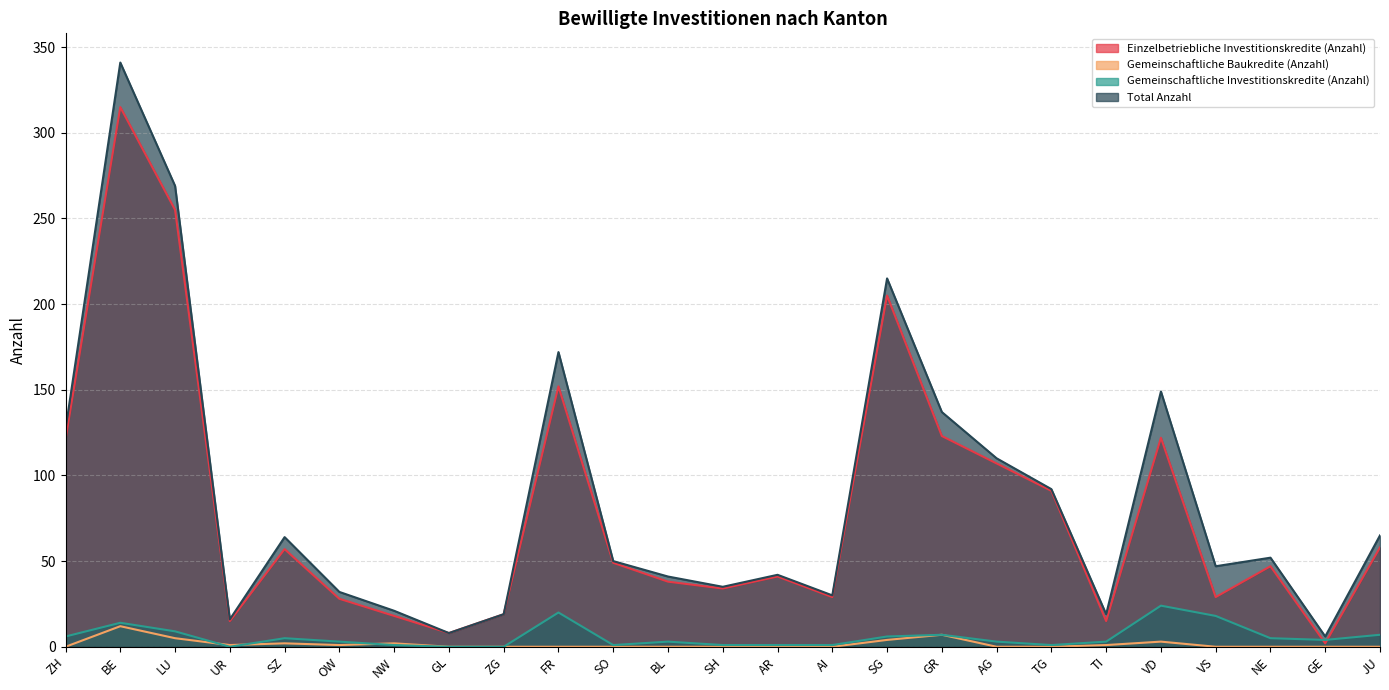

The value of Total Anzahl at NW is 9. True or false?

False